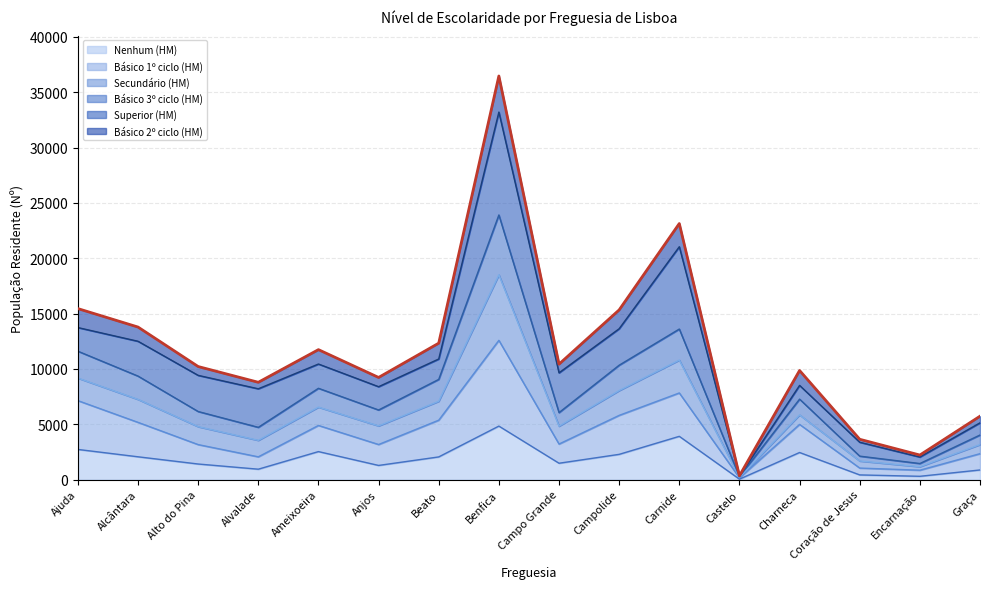

At which category is the sum across all series the highest?

Benfica